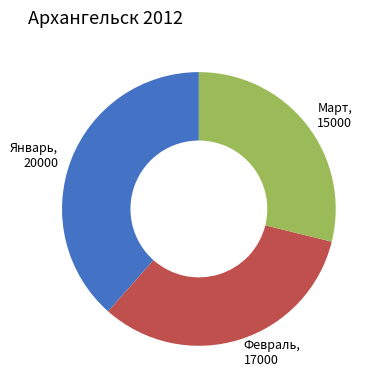

Which slice is the smallest?

Март